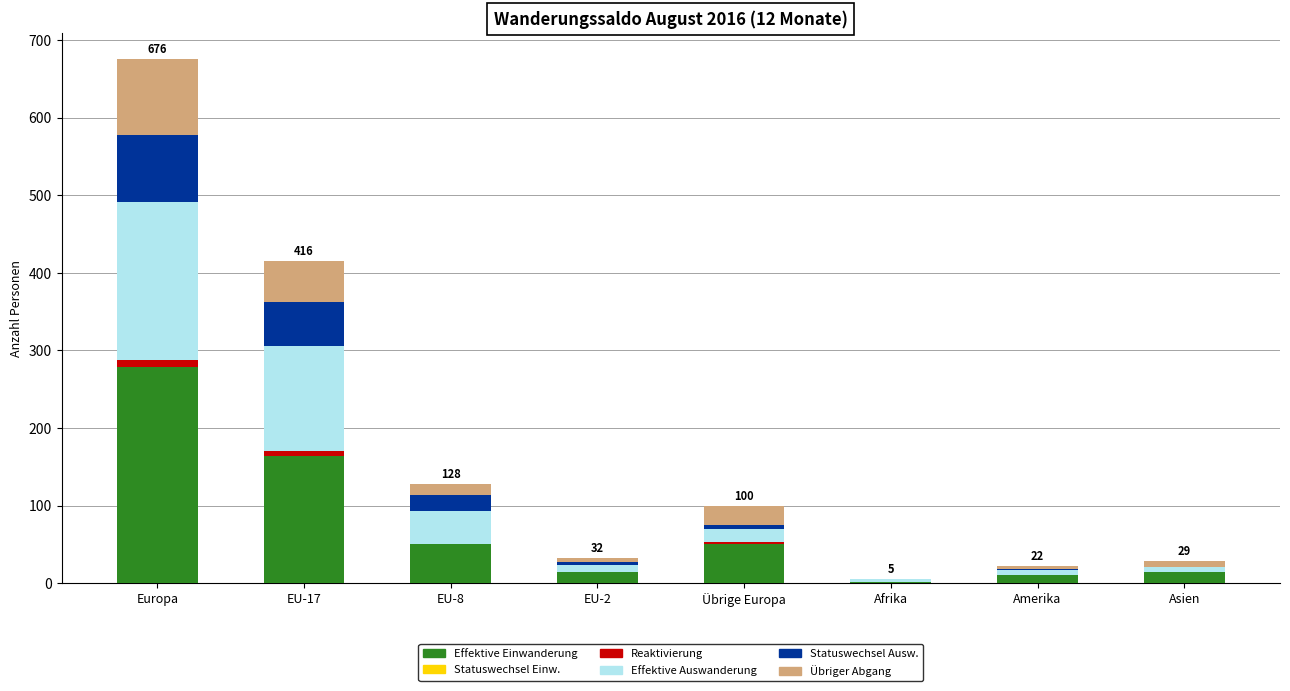

At which category is the sum across all series the highest?

Europa